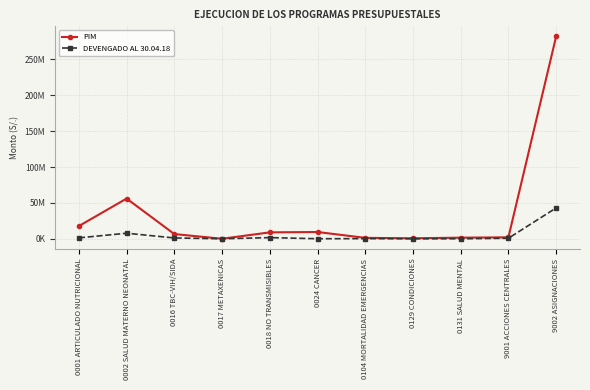

What are all the series names shown in the legend?

PIM, DEVENGADO AL 30.04.18